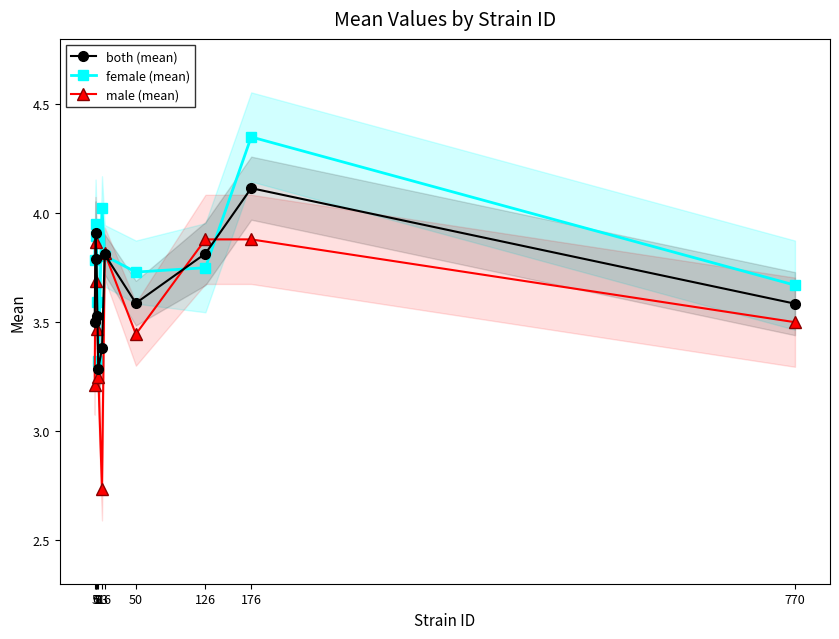

What is the approximate value of both (mean) at 6?

3.9